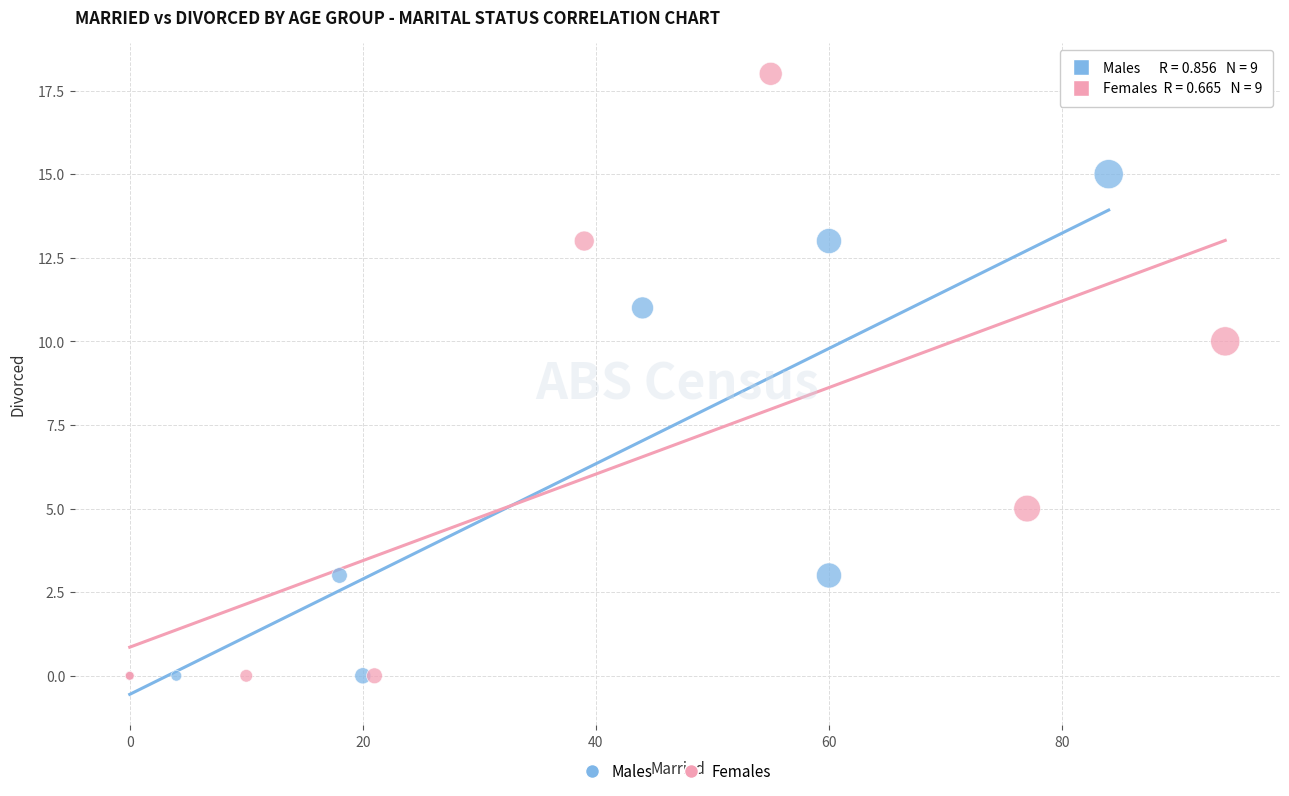

Which series has the widest spread of Y values?

Females